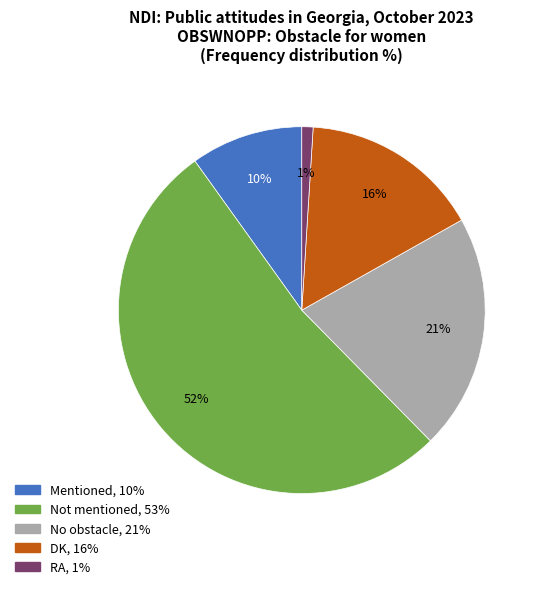

Count the number of slices in the pie.

5